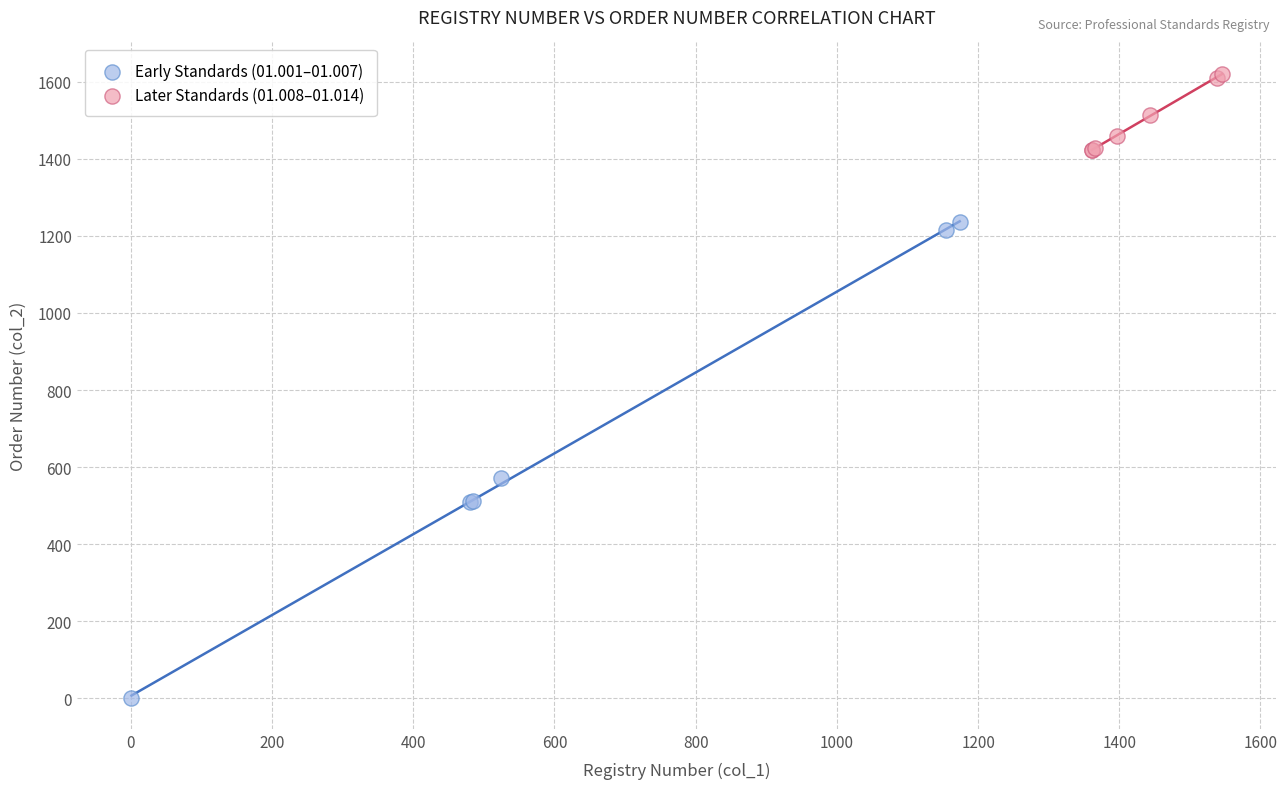

Which series reaches the minimum Y coordinate?

Early Standards (01.001–01.007)